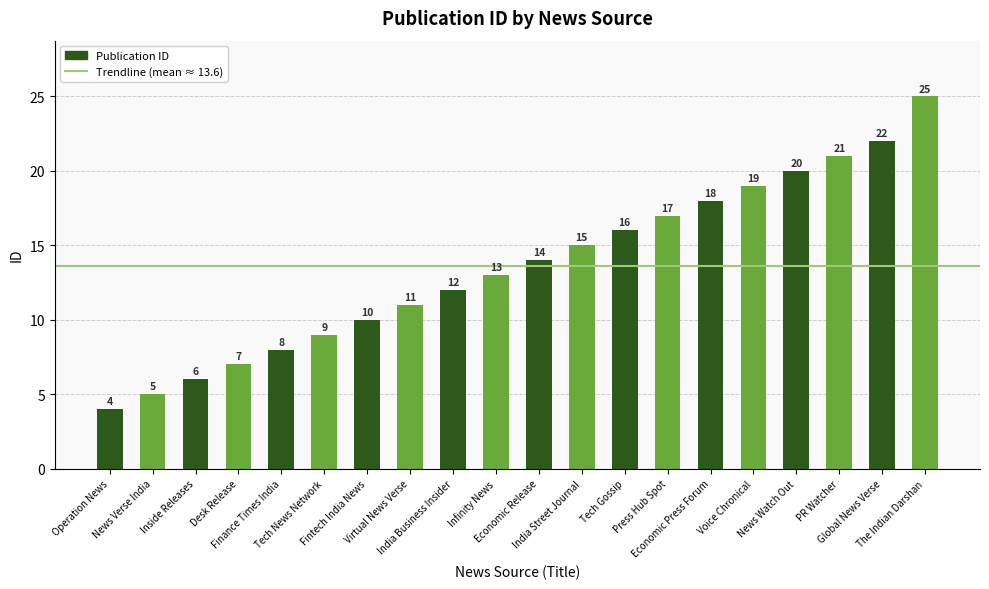

Is it true that the value at Virtual News Verse is 11?

True